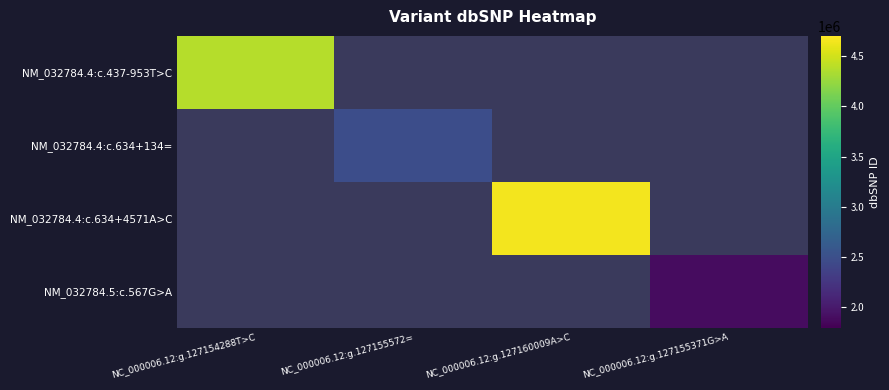

Between NC_000006.12:g.127160009A>C and NC_000006.12:g.127155572=, which is larger?

NC_000006.12:g.127155572=